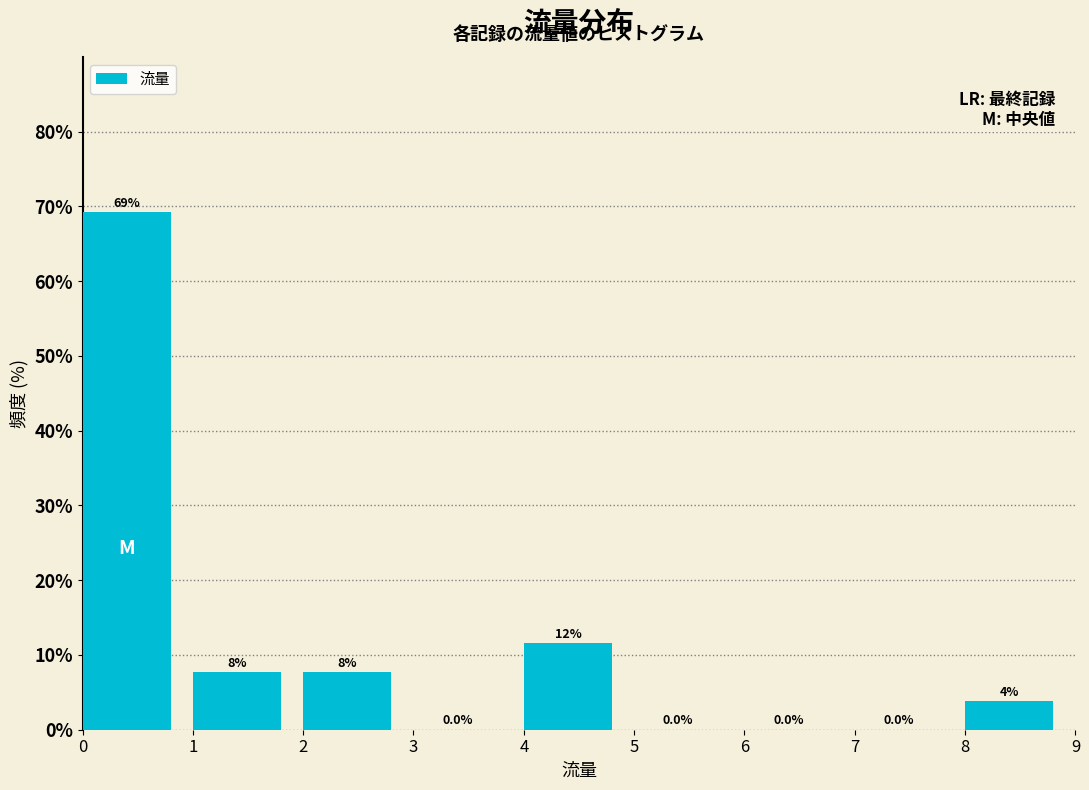

Which range on the x-axis has the tallest bar?

0 to 1